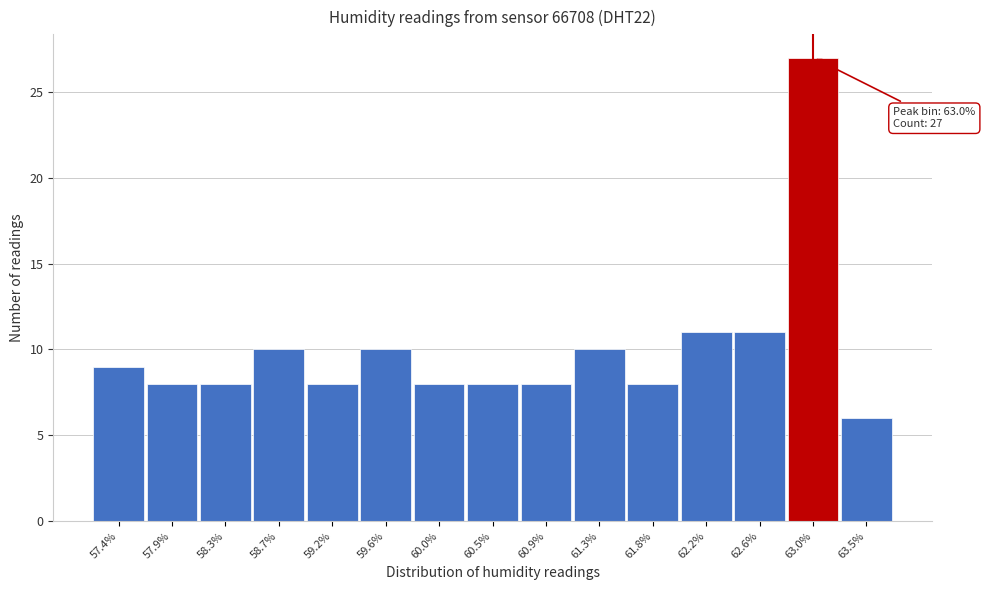

Which range on the x-axis has the tallest bar?

62.85 to 63.25